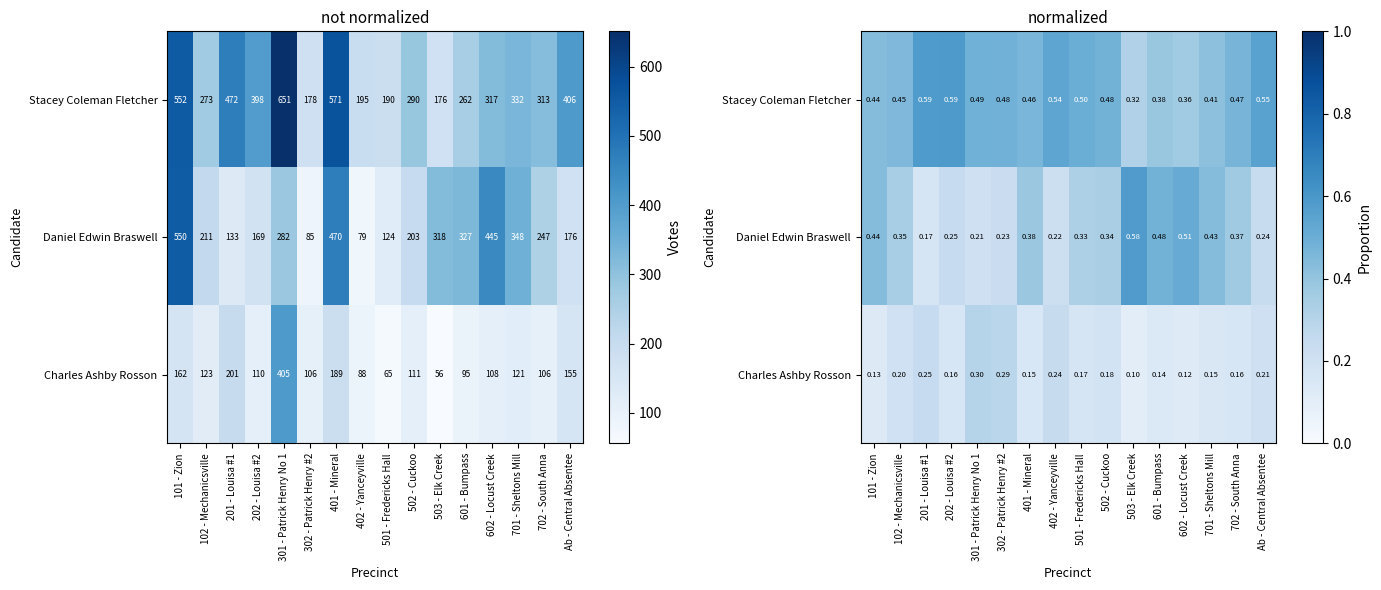

What is the difference between the highest and lowest values at 501 - Fredericks Hall?

0.3